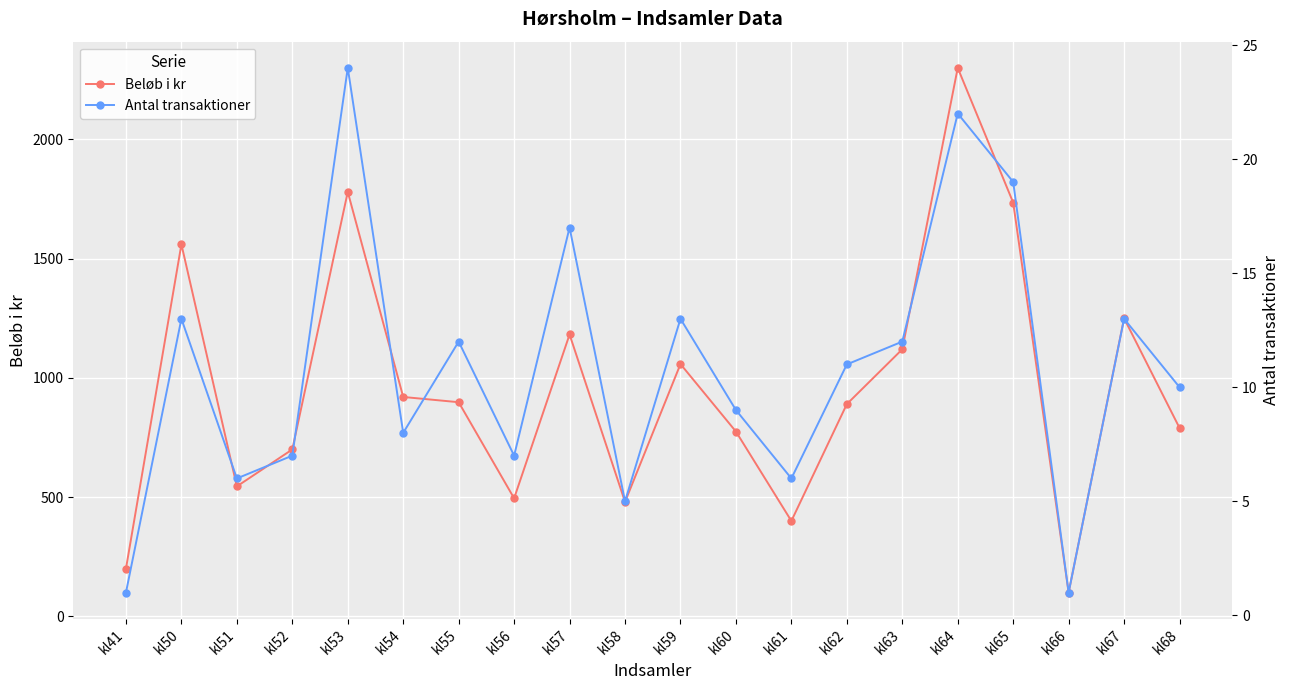

True or false: Antal transaktioner has a value of 6 at kl51.

True